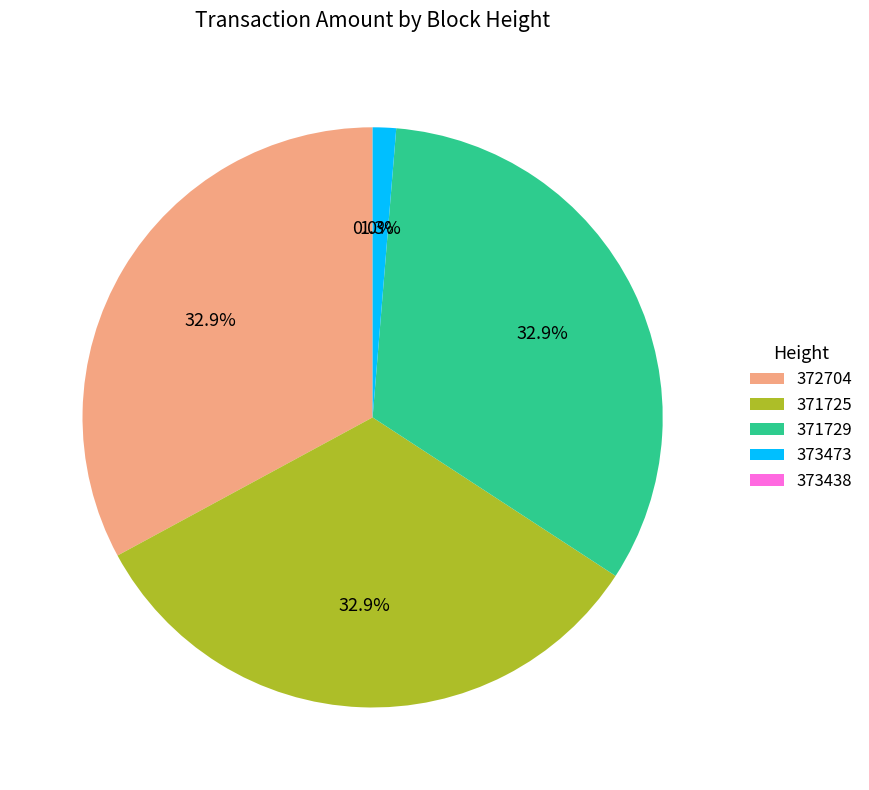

The 372704 slice represents 33% of the pie. True or false?

True